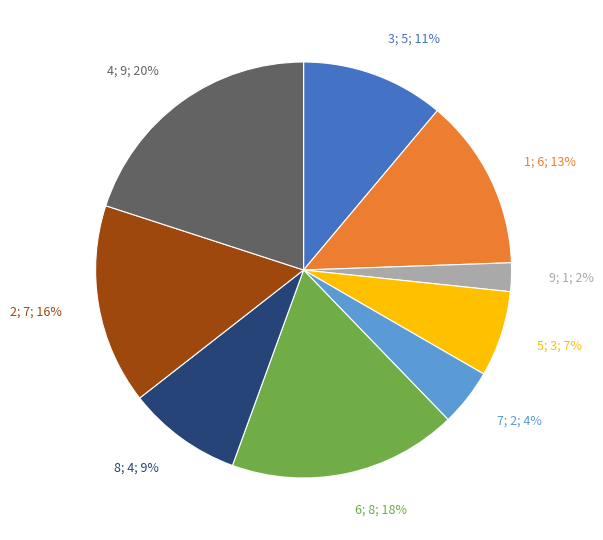

What is the ratio of the value at 6 to the value at 4?

0.9